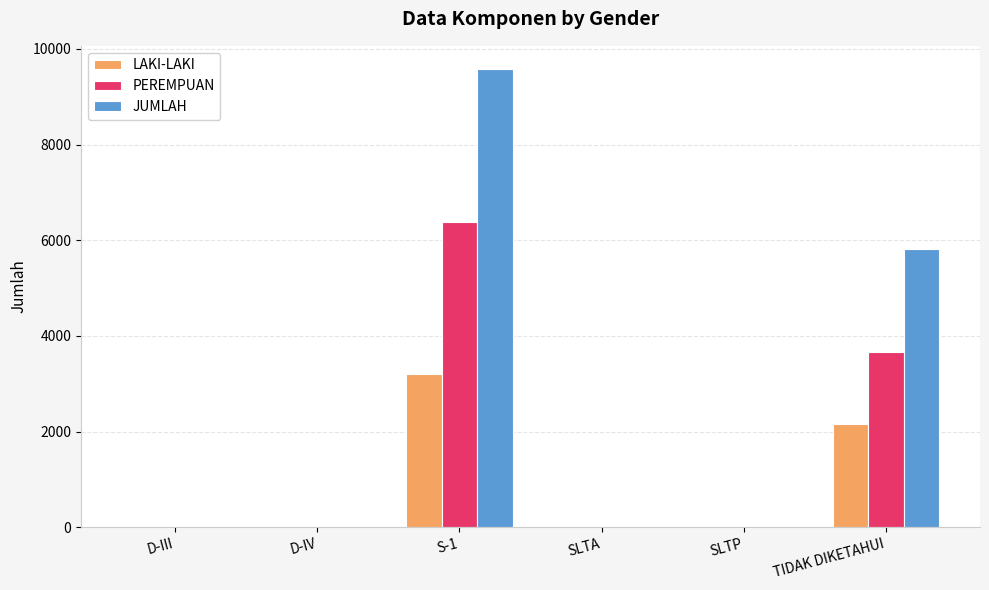

Does the chart contain stacked bars?

No